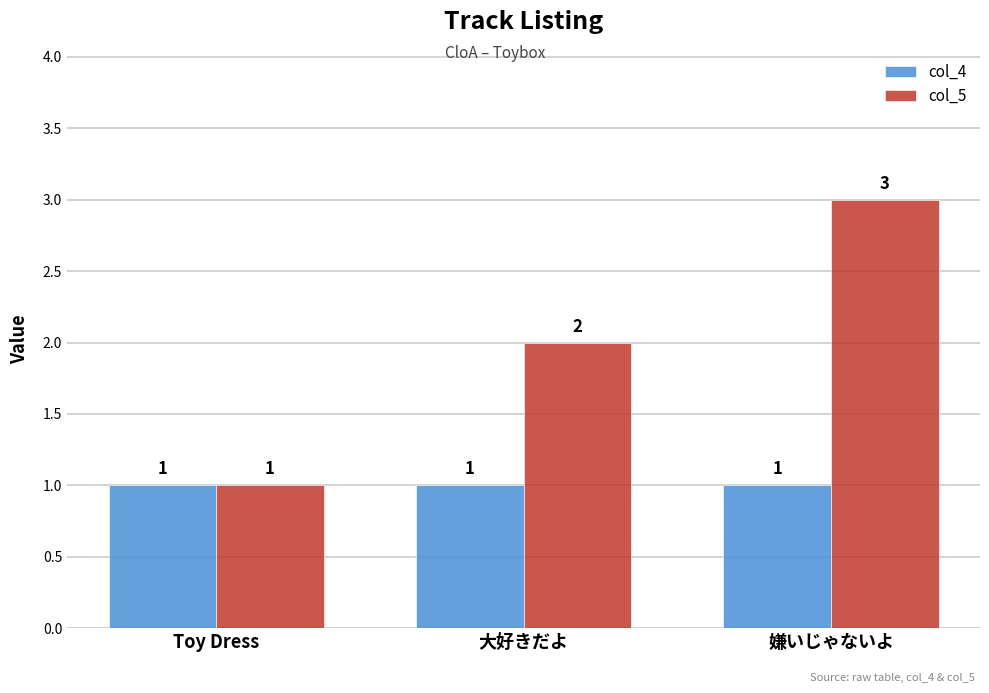

Reading left to right, extract all data points from this chart.

col_4: 1	1	1
col_5: 1	2	3